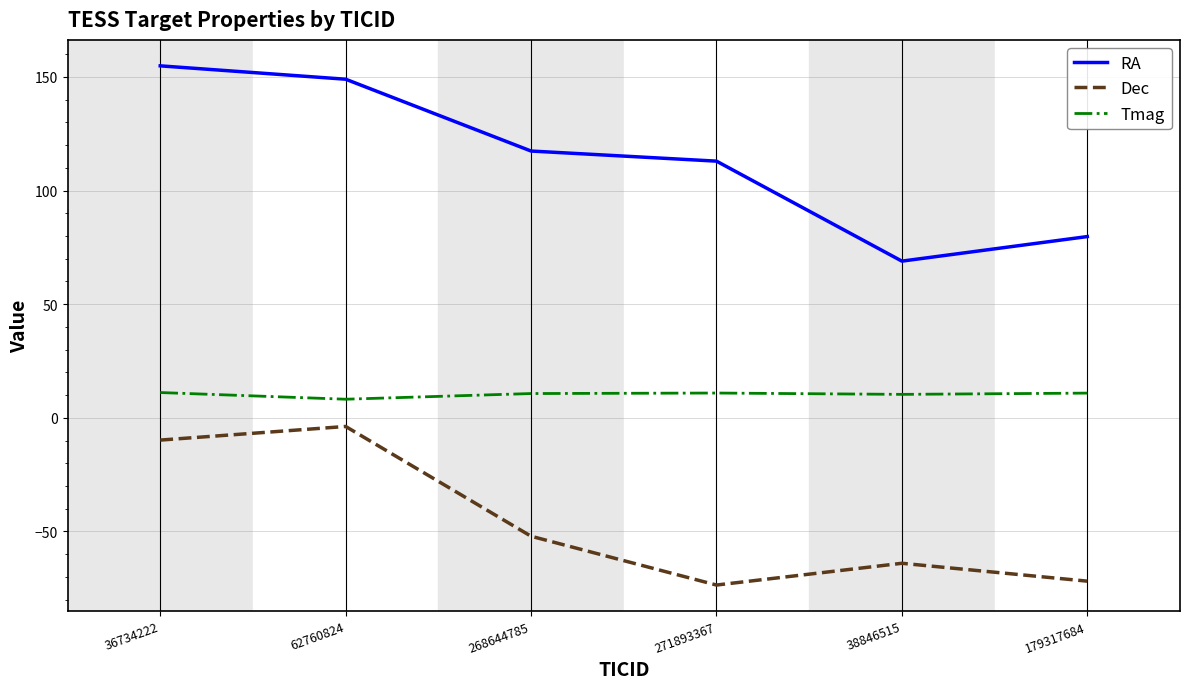

How many interior local valleys does the RA series have?

1